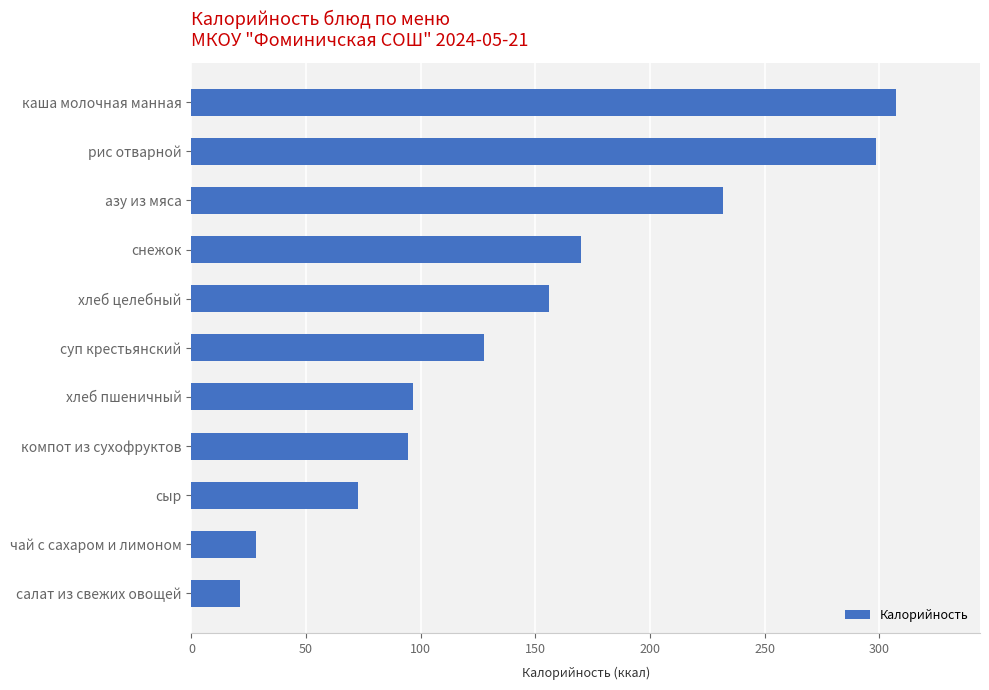

How many series are shown in this chart?

1